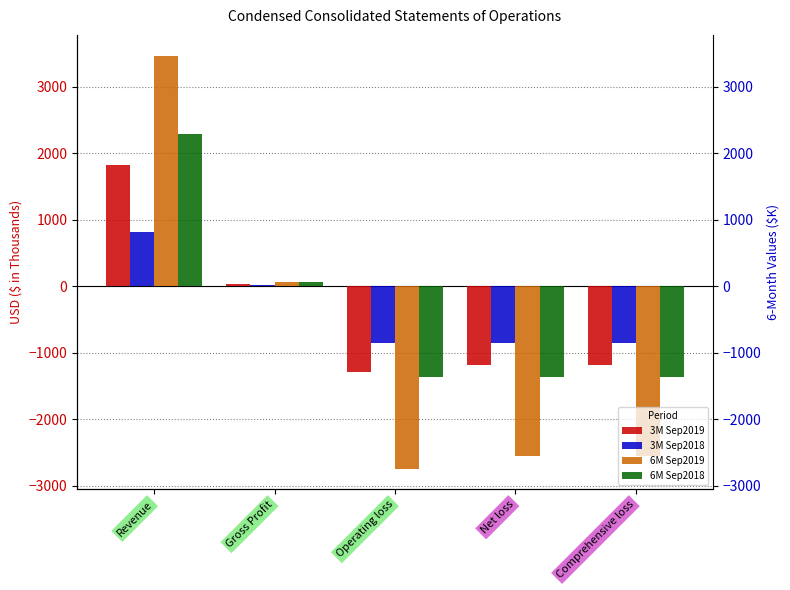

How many negative values does the 3M Sep2019 series have?

3